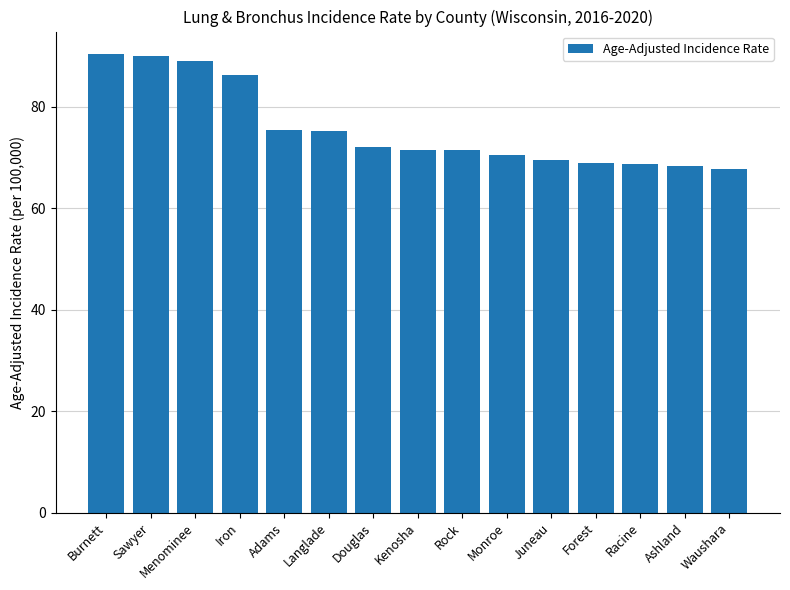

What is the sum of the values at Forest and Burnett?

159.2